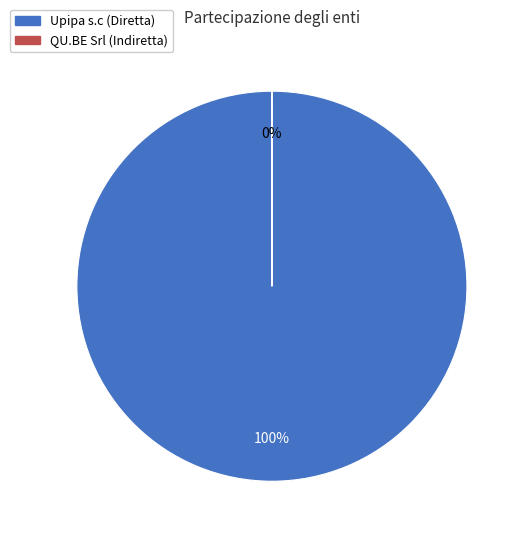

What is the change in value from Upipa s.c to QU.BE Srl?

-13304